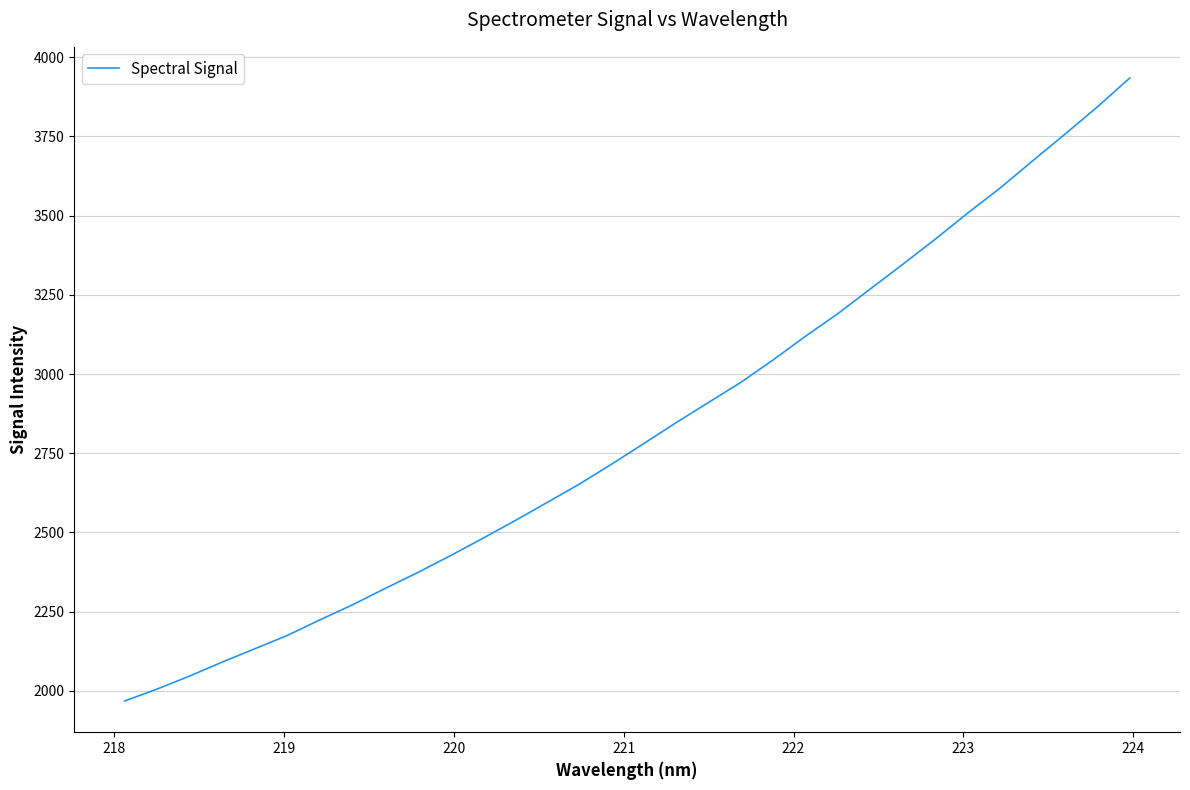

How many lines are shown in the chart?

1